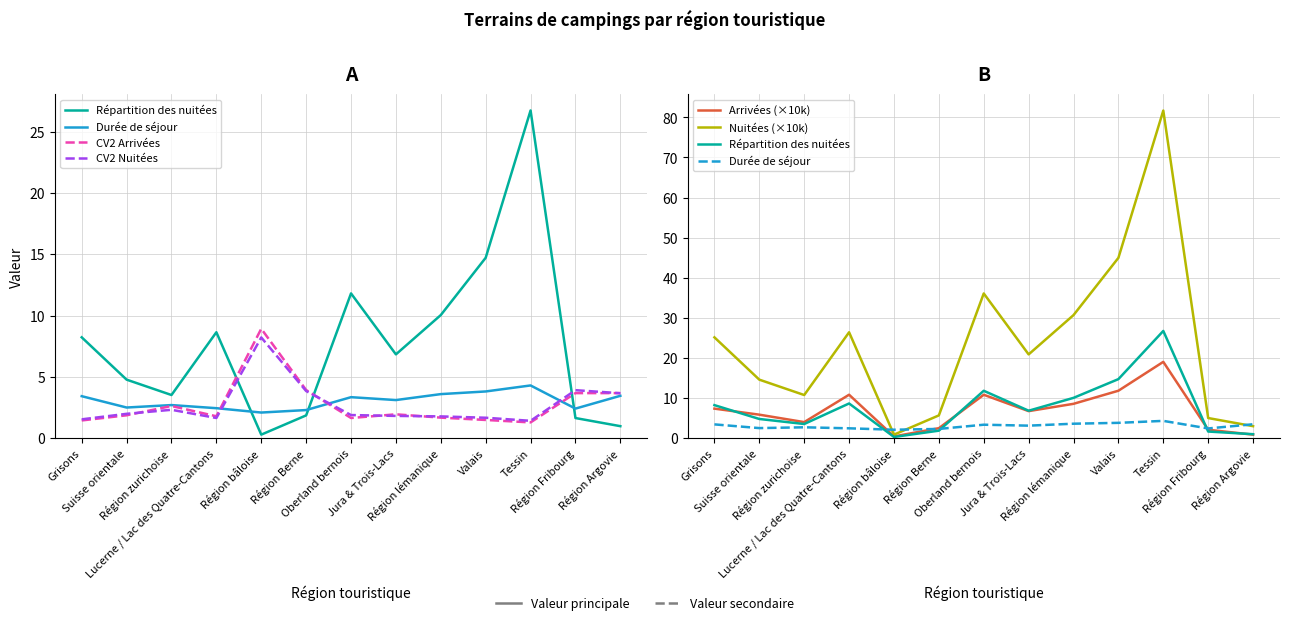

Where is the first local maximum for CV2 Arrivées?

Région zurichoise